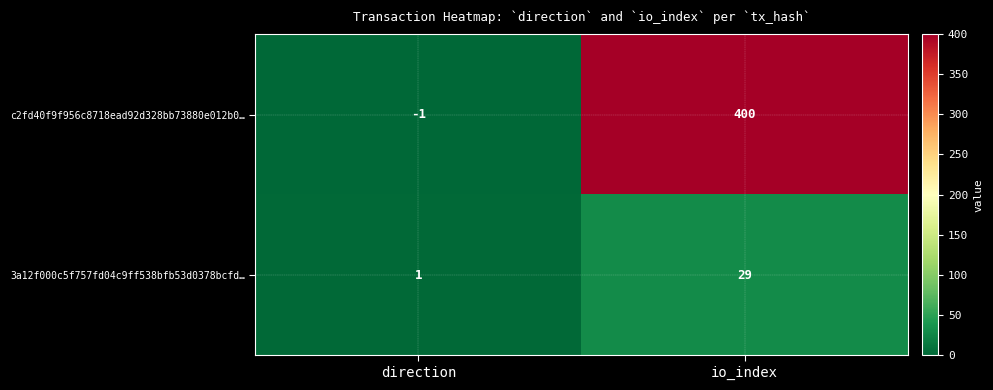

Where is 3a12f000c5f757fd04c9ff538bfb53d0378bcfd… nearest to the value 15?

direction